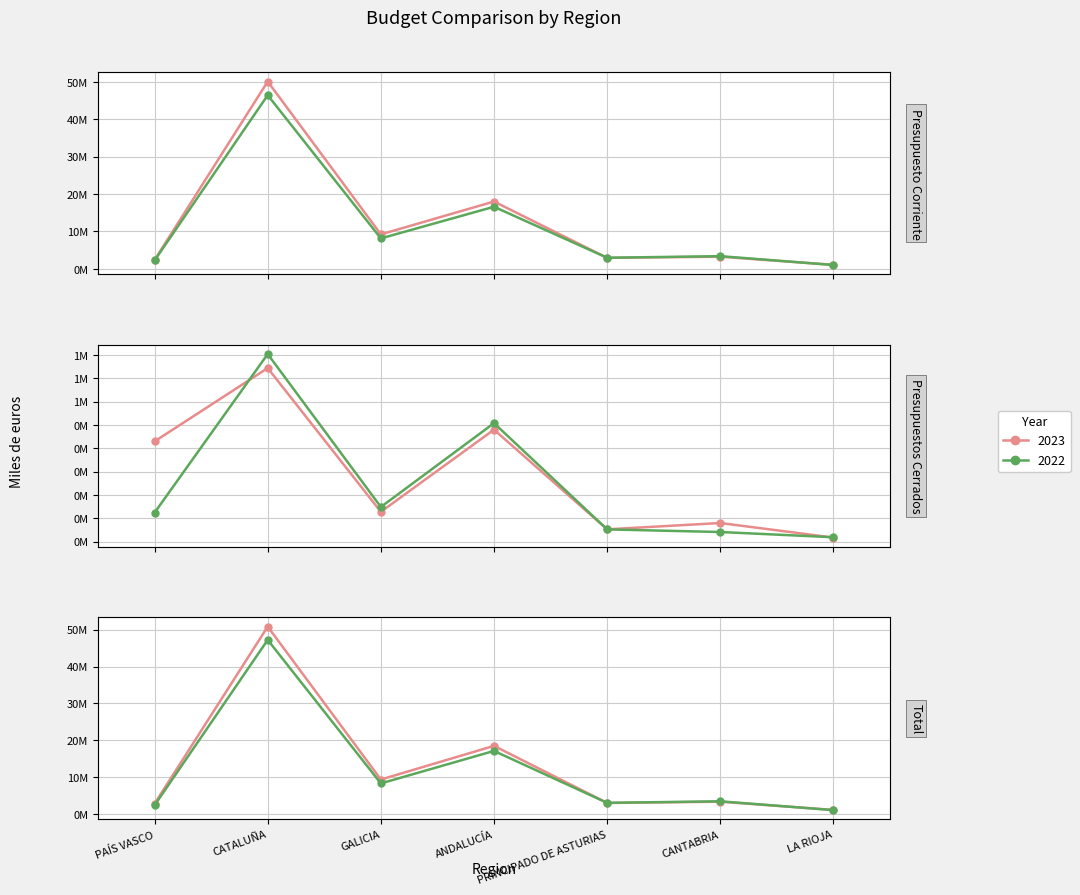

What is the spread (max minus min) of values at ANDALUCÍA?

18006299